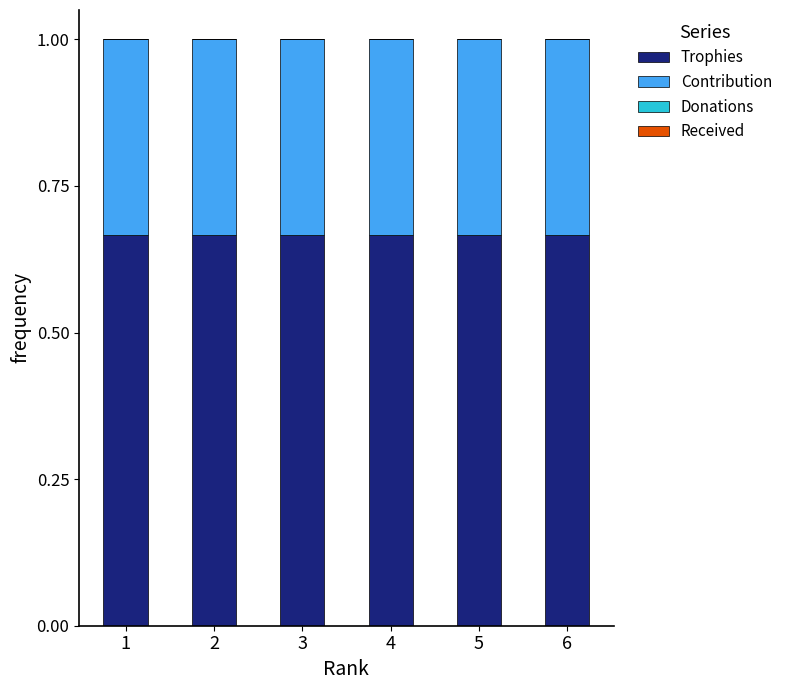

What is the total value across all series at 6?

1.0